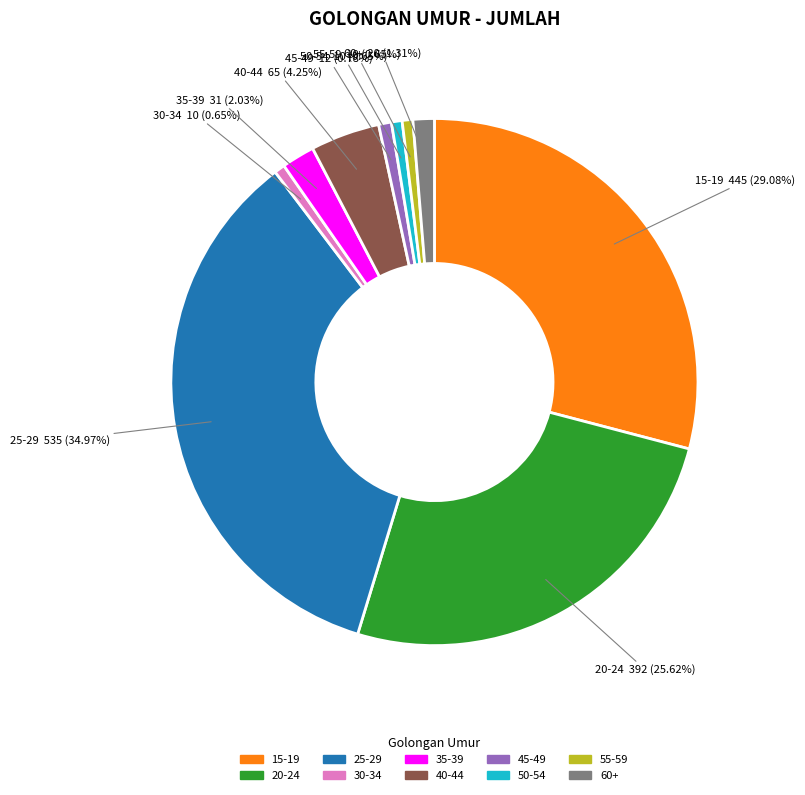

What is the ratio of the value at 20-24 to the value at 60+?

19.6